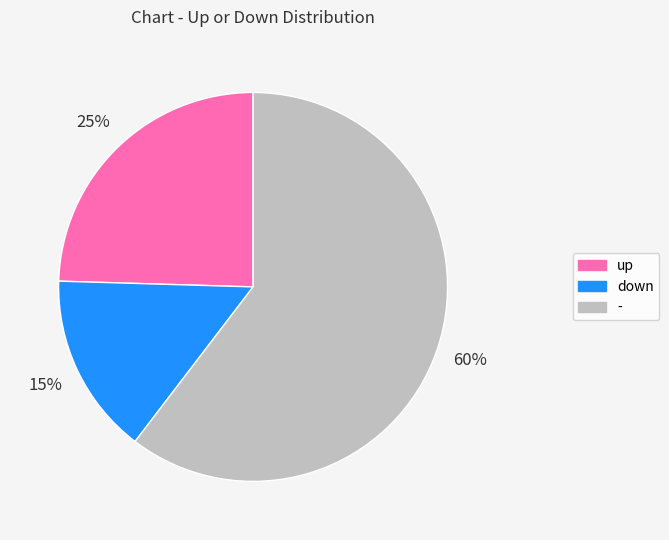

Rank the categories by value from highest to lowest.

-, up, down